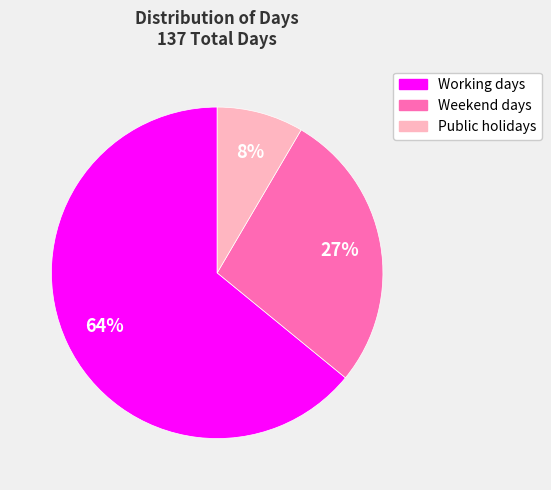

To the nearest percent, what portion does Weekend days represent?

27%